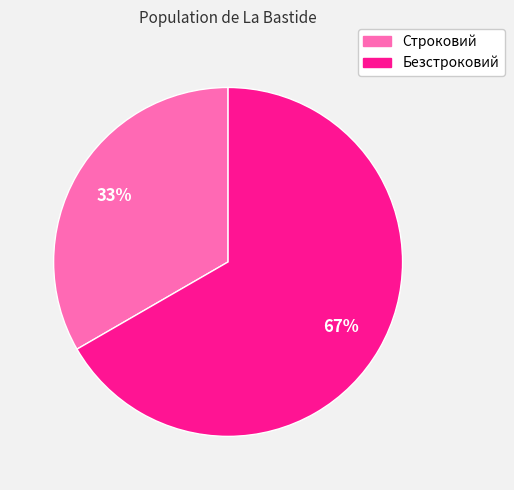

To the nearest percent, what percentage of the pie is Строковий?

33%